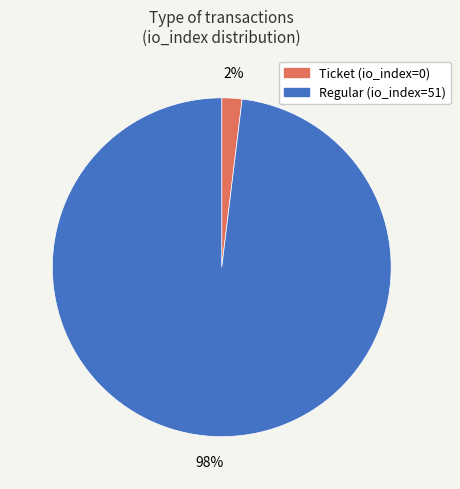

True or false: Regular (io_index=51) accounts for 98% of the total.

True